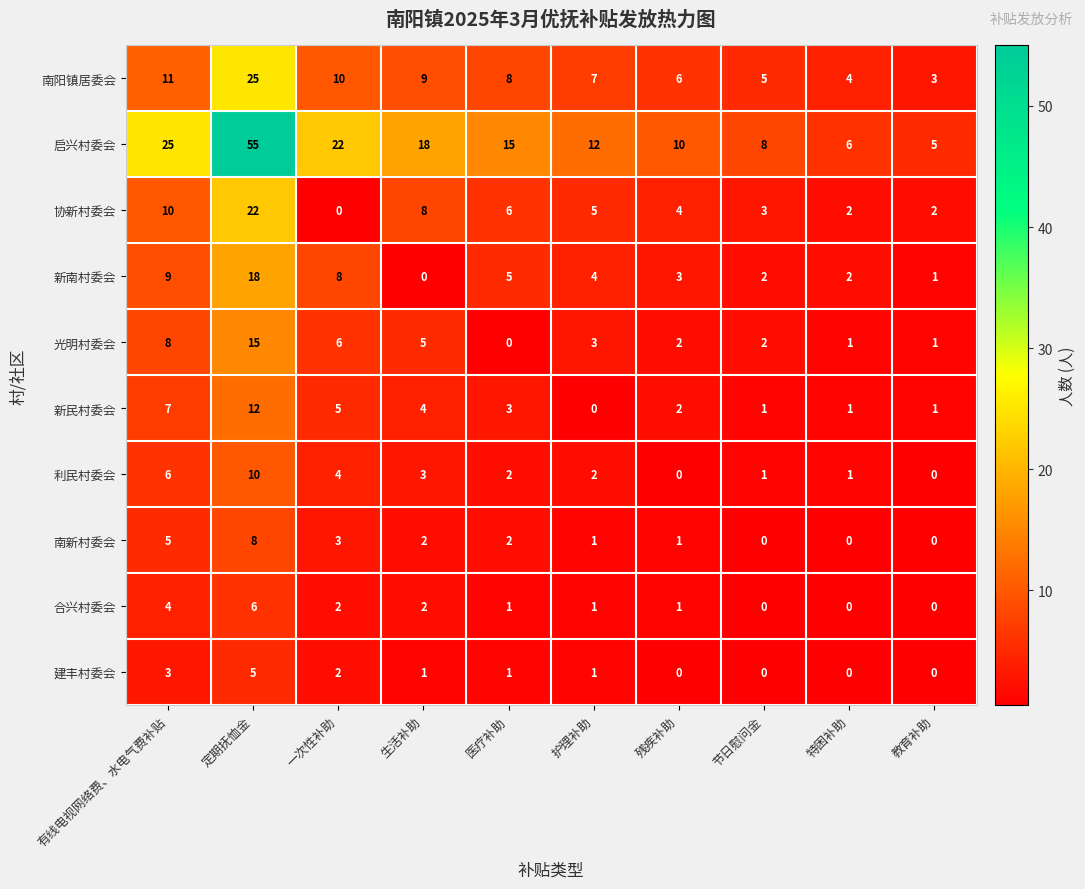

Which series has the largest total across all categories?

启兴村委会